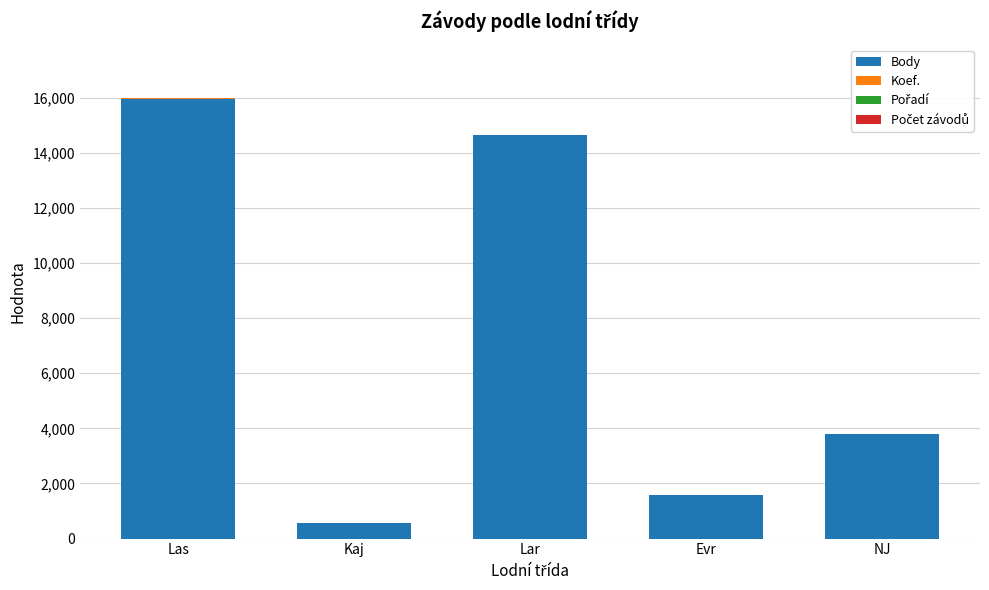

What is the maximum value for Body?

15959